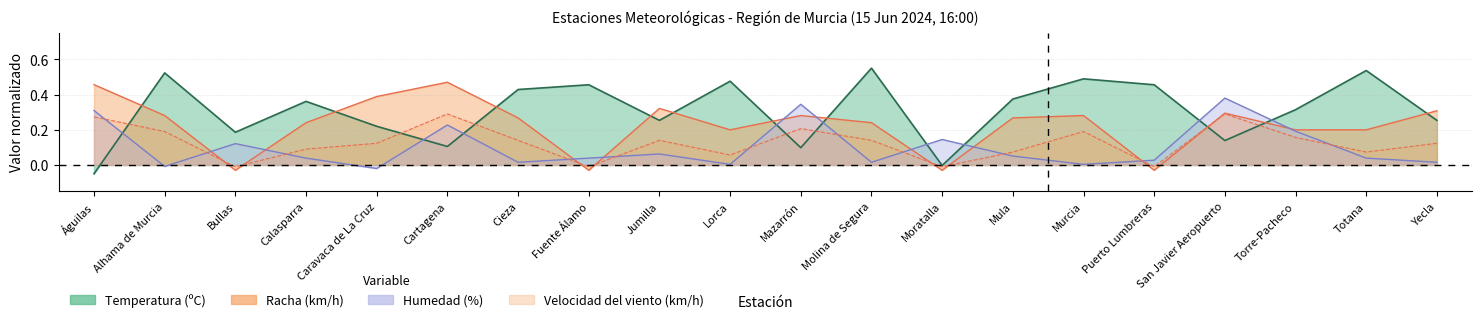

How many lines are shown in the chart?

4